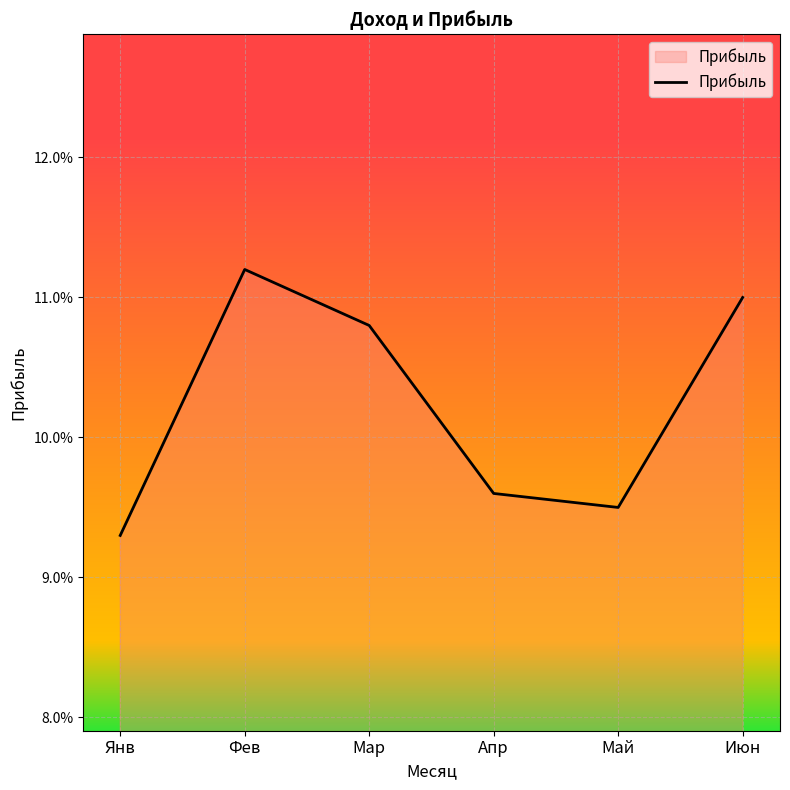

How many interior local valleys (lower than both neighbors) does the data have?

1